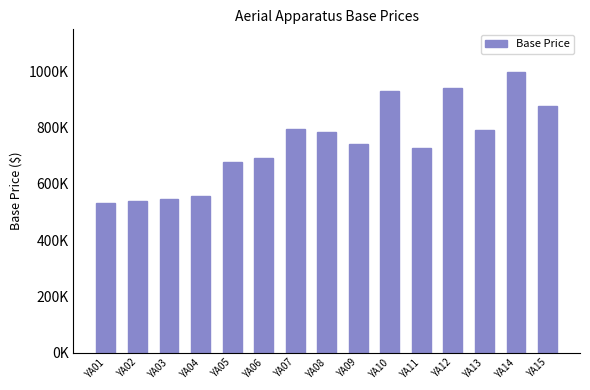

How many values are below 743453?

7